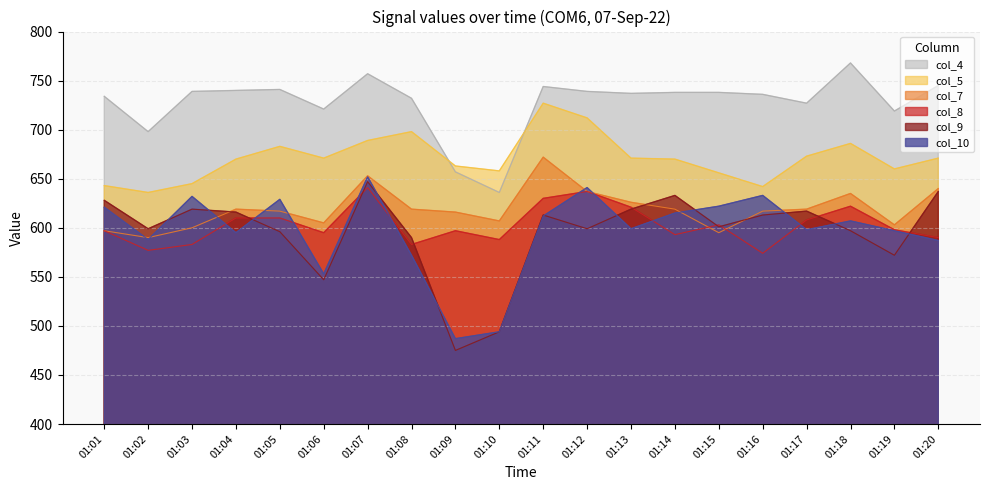

Which category has the lowest value across all series?

01:09